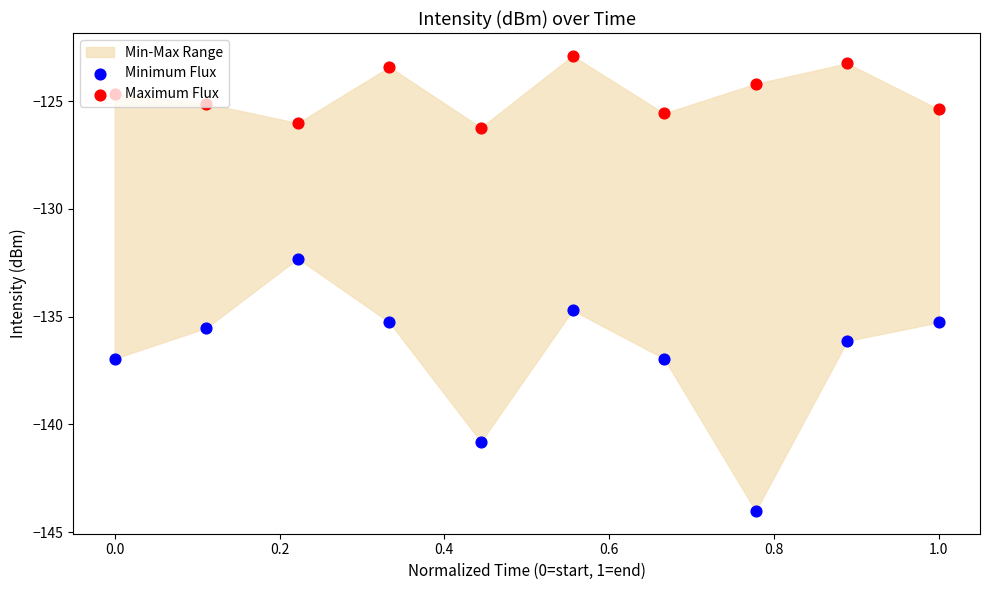

Is the value of Maximum Flux at 0.8 greater than the value of Minimum Flux at 1.0?

Yes